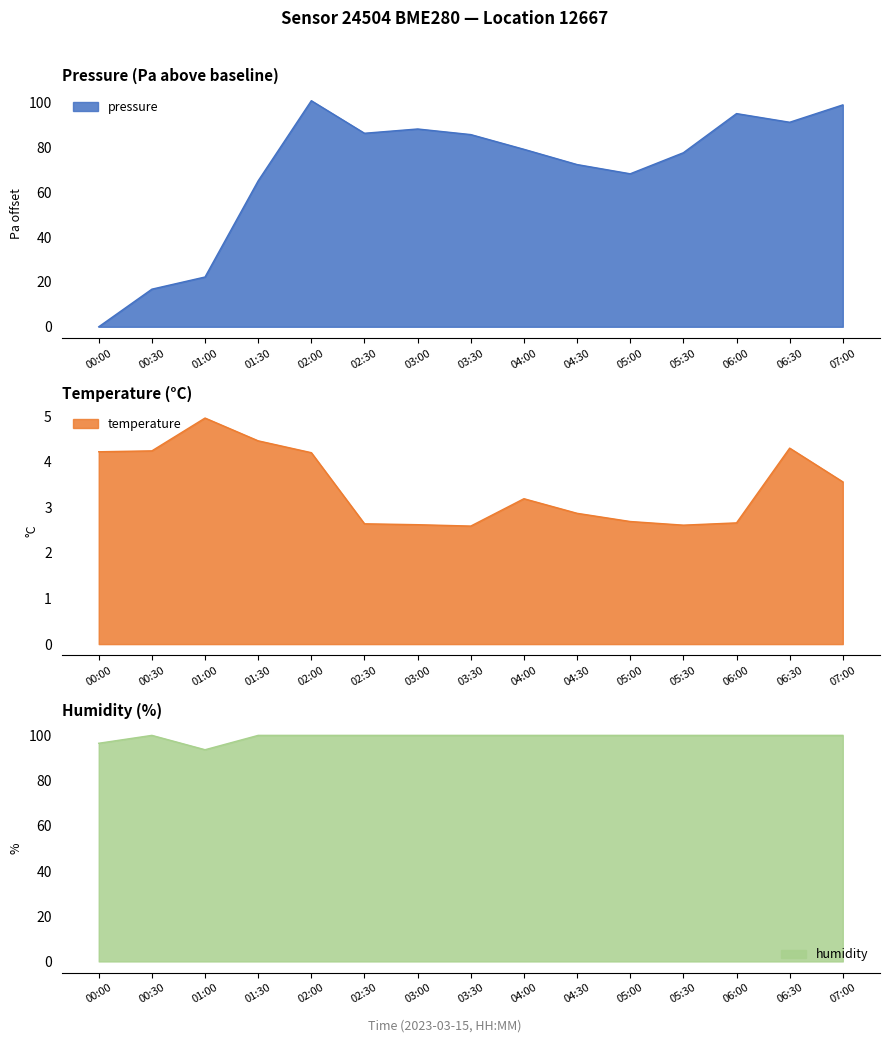

What is the value of the temperature point at the 12th from the left?

2.6